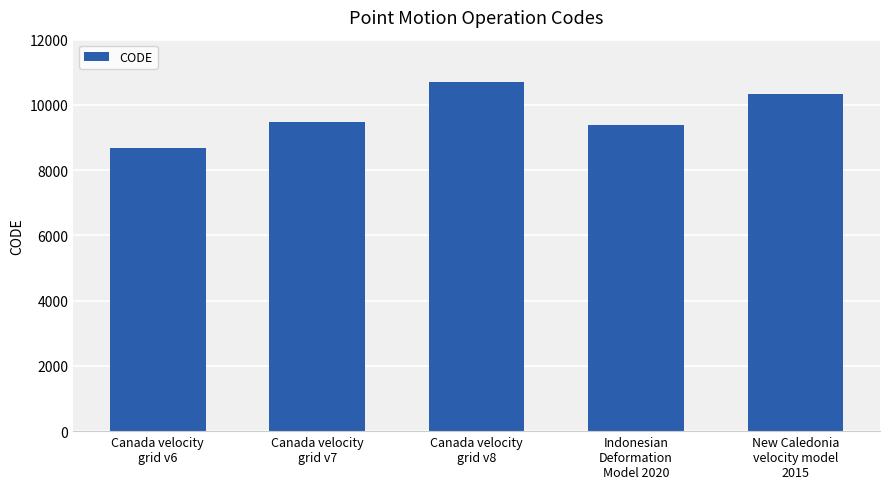

Does the chart contain stacked bars?

No